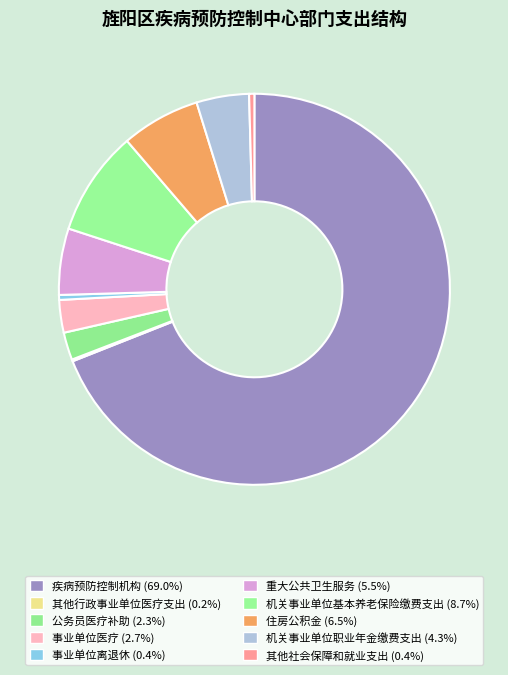

True or false: 其他行政事业单位医疗支出 accounts for 0% of the total.

True